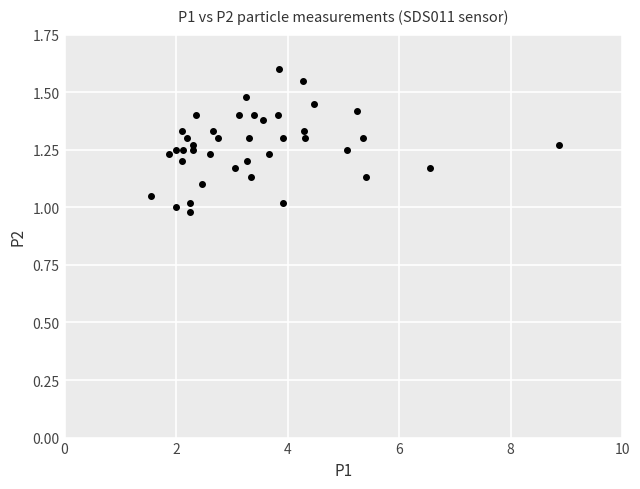

What is the range of X values (max minus min)?

7.3